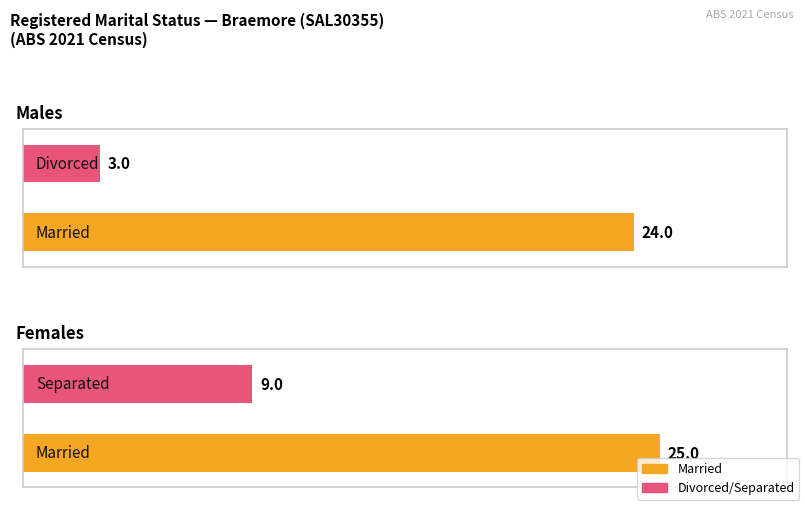

Which label corresponds to the largest value in the chart?

Females